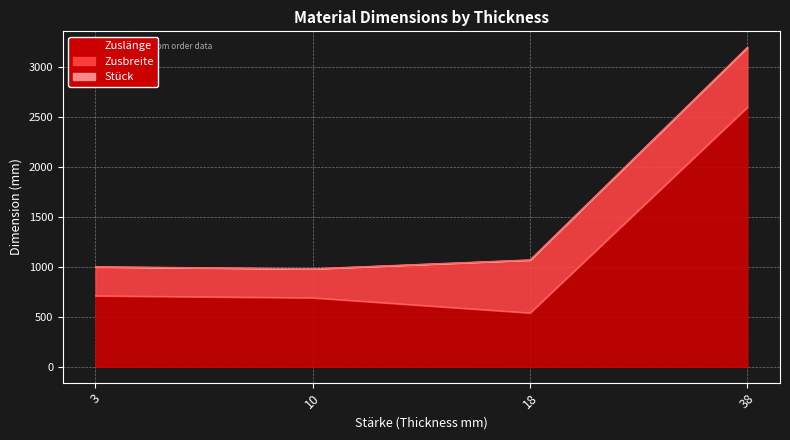

True or false: Zuslänge and Stück intersect in this chart.

False